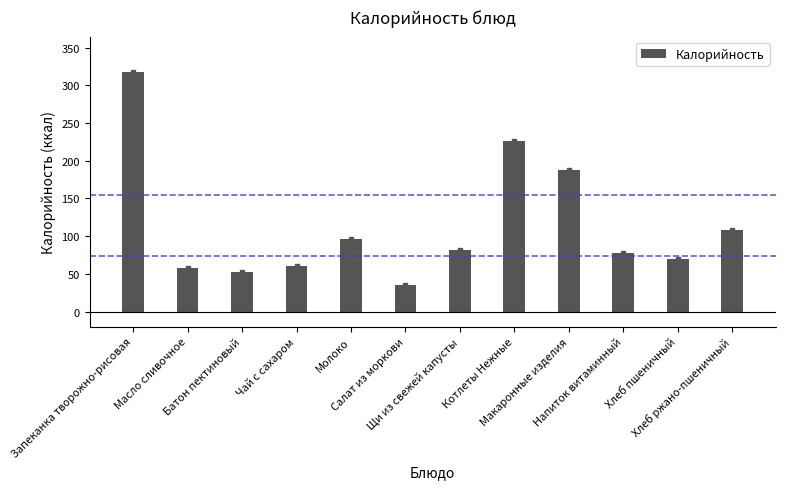

What is the difference between the values at Батон пектиновый and Макаронные изделия?

136